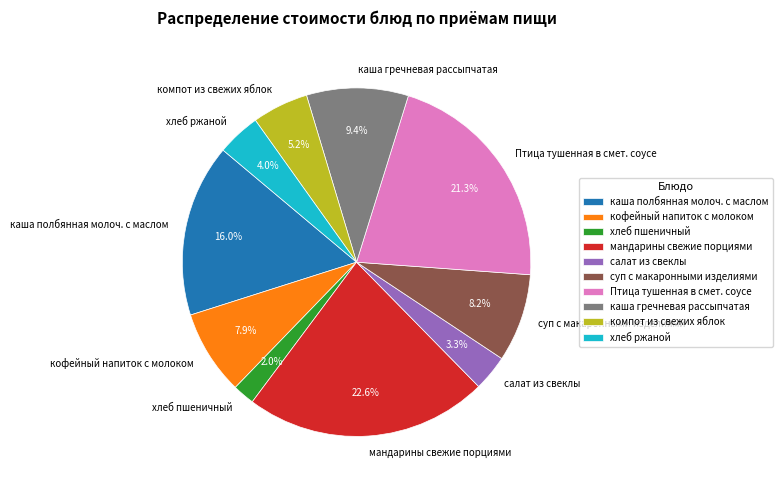

Between каша полбянная молоч. с маслом and суп с макаронными изделиями, which is larger?

каша полбянная молоч. с маслом